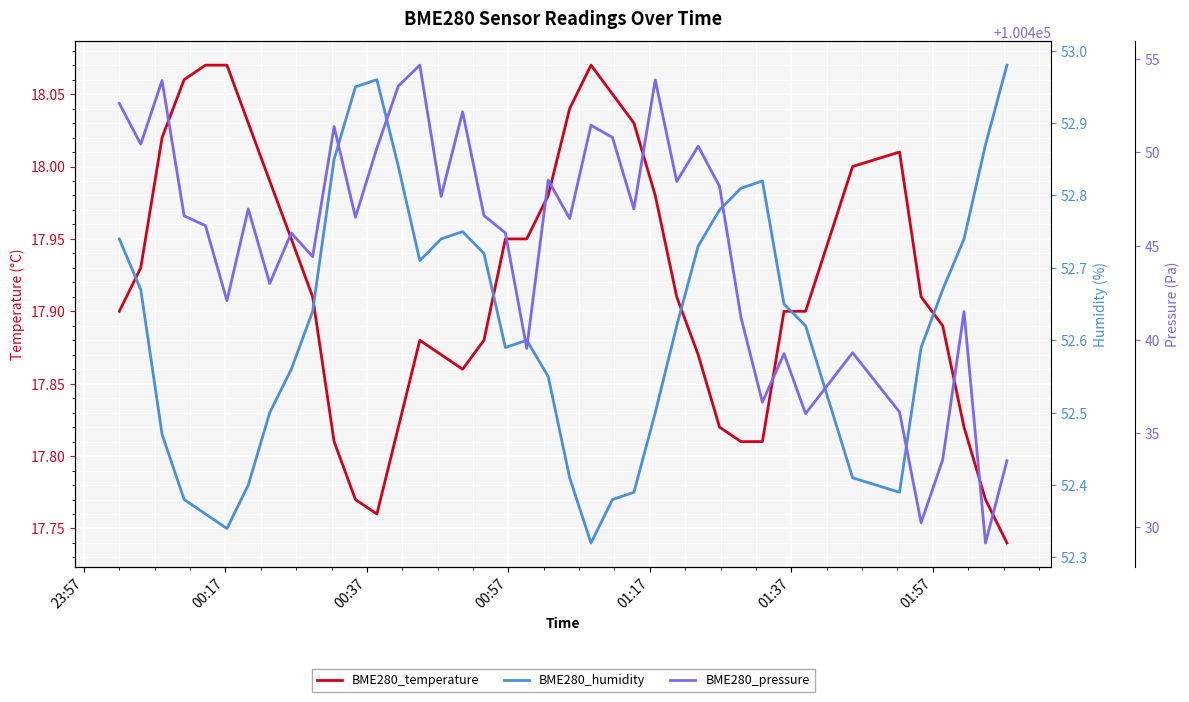

True or false: BME280_pressure and BME280_temperature intersect in this chart.

False